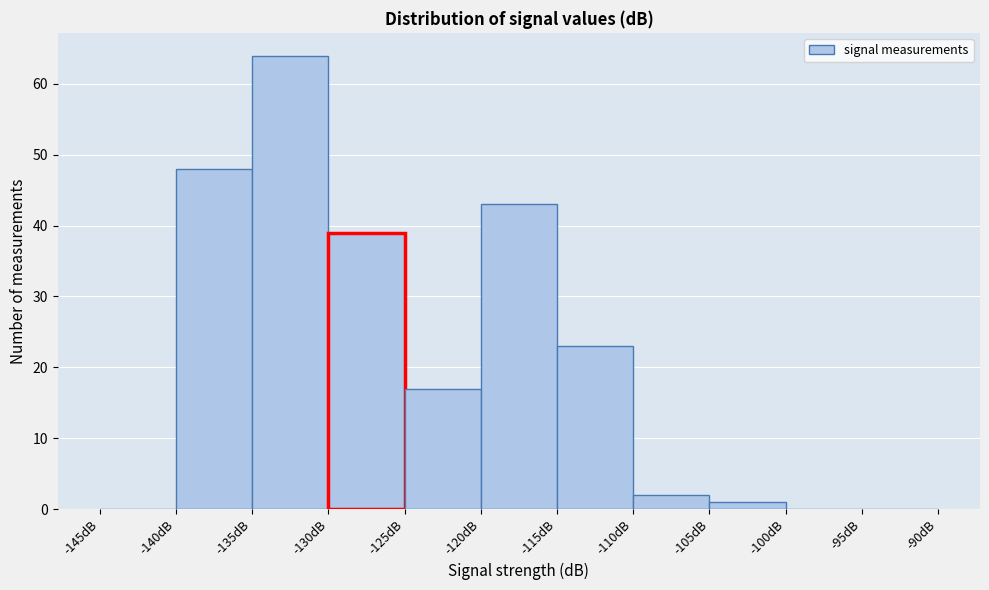

Reading left to right, transcribe this chart: for each bar, give the range it covers on the x-axis and its height. The values are not printed on the chart, so give them approximately, as read against the axis.

-145 to -140: 0
-140 to -135: 48
-135 to -130: 64
-130 to -125: 39
-125 to -120: 17
-120 to -115: 43
-115 to -110: 23
-110 to -105: 2
-105 to -100: 1
-100 to -95: 0
-95 to -90: 0